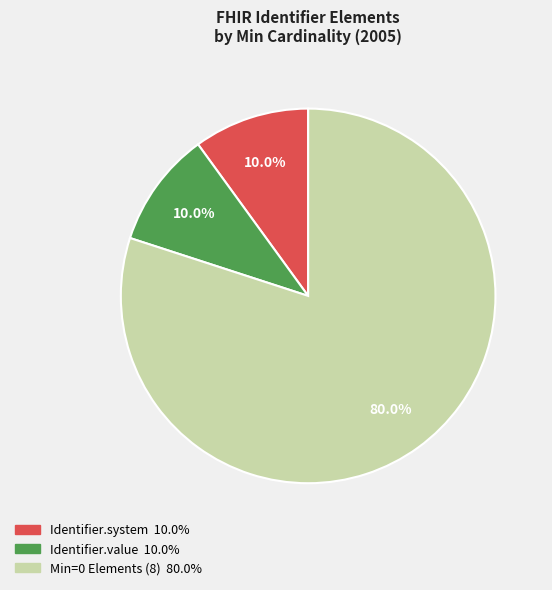

Is there any slice that represents more than half of the pie?

Yes